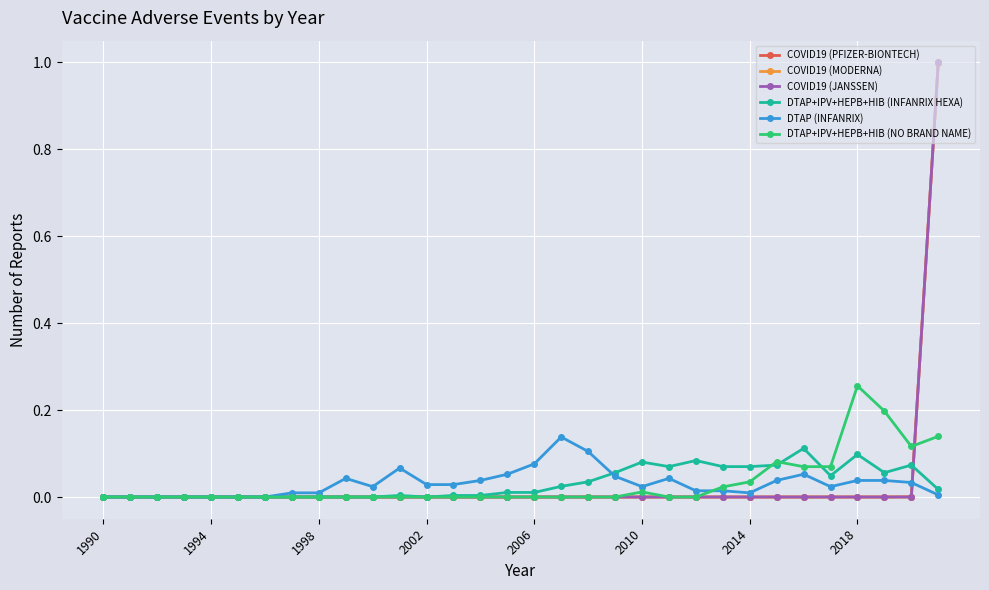

Is this an area chart (filled region under the line)?

No